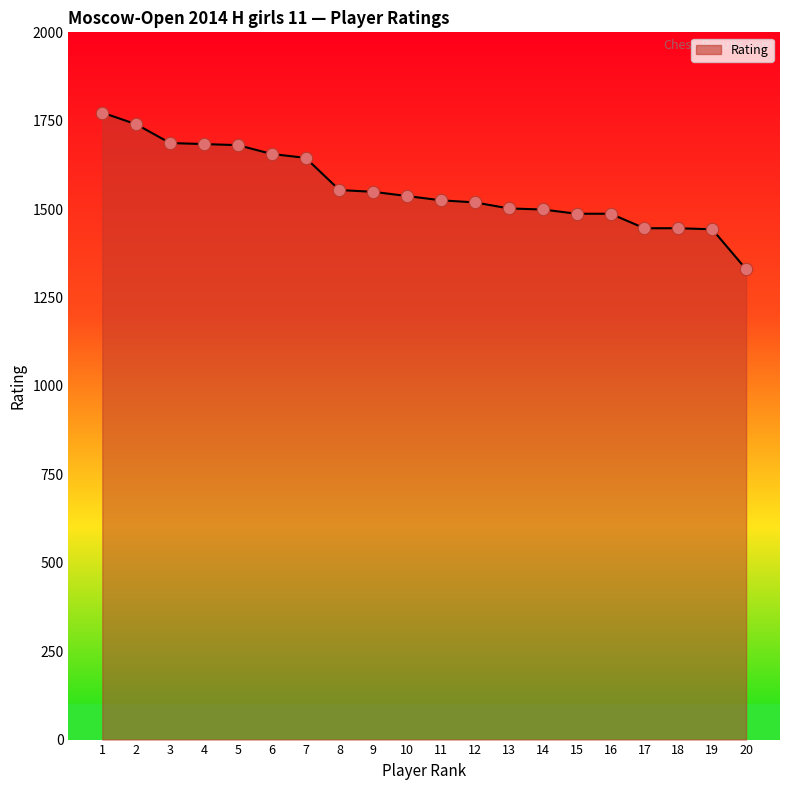

What is the change in value from 16 to 19?

-44